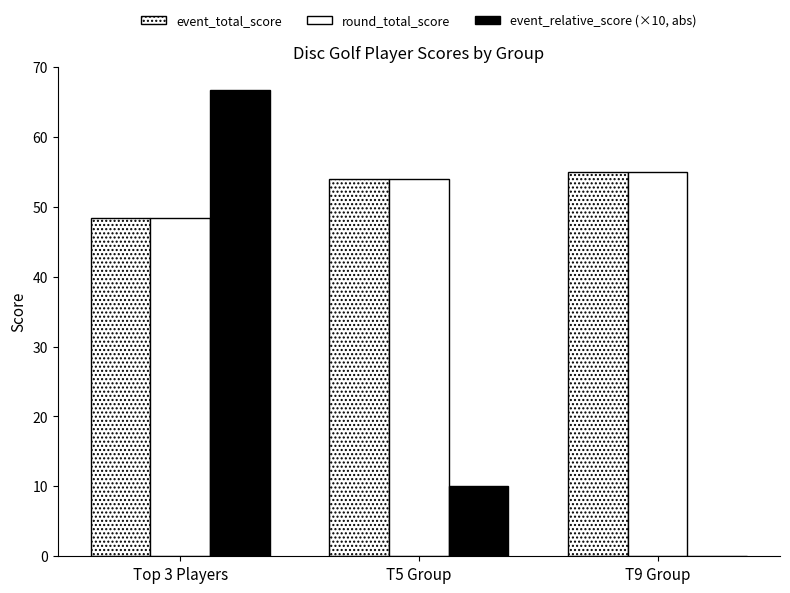

How many data points does each series have?

3